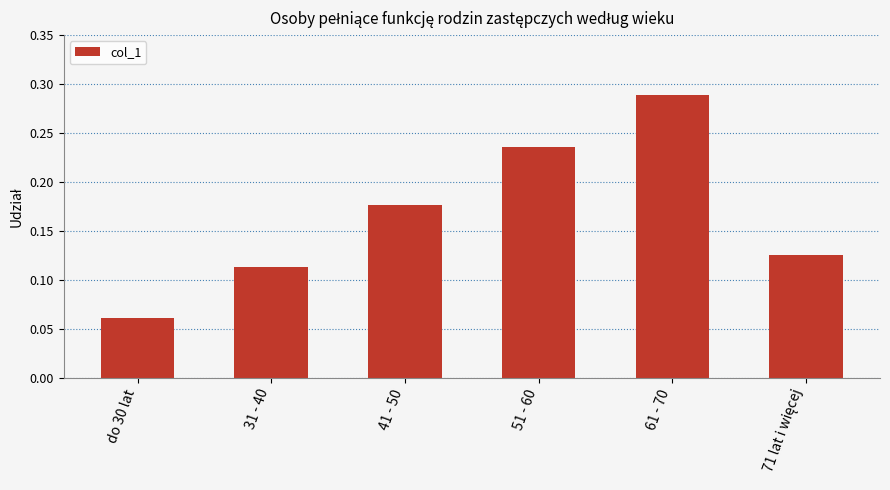

Which has a higher value, 31 - 40 or 41 - 50?

41 - 50